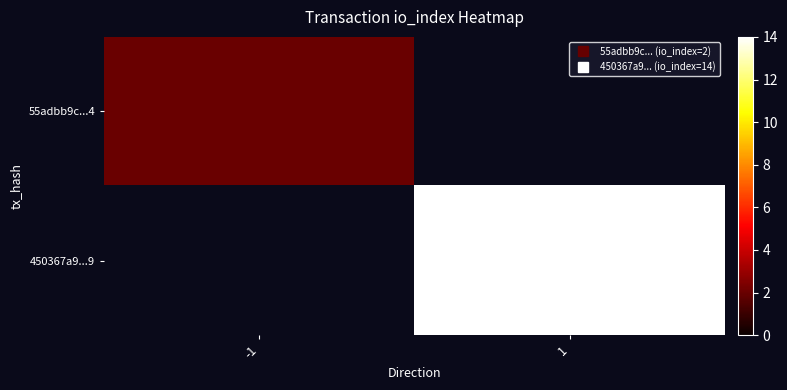

What is the minimum value shown in the chart?

2.0